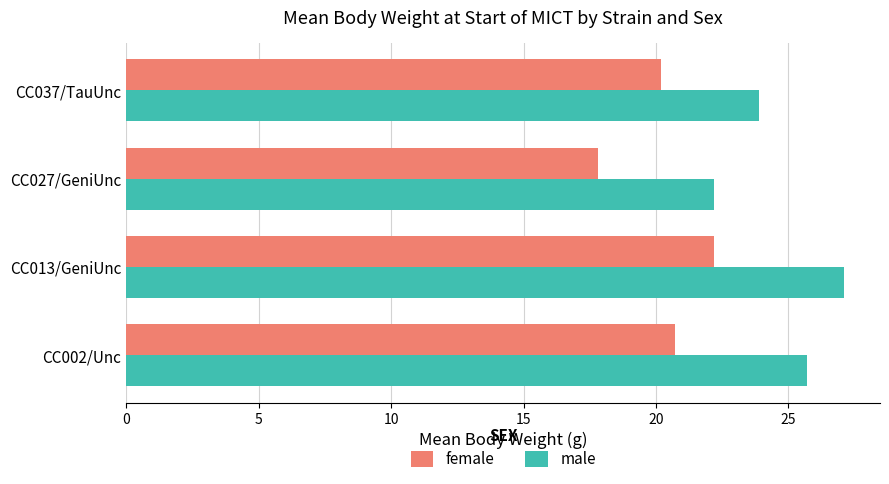

What is the lowest value of the male series?

22.2